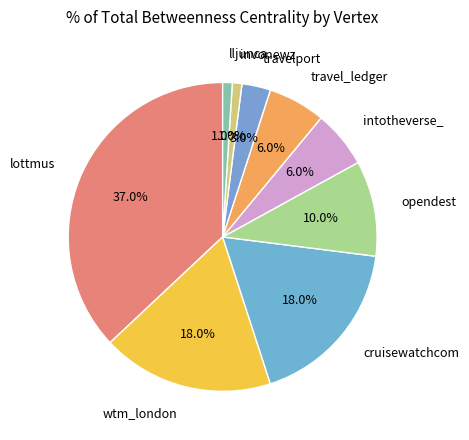

Does lottmus account for over 50% of the chart?

No